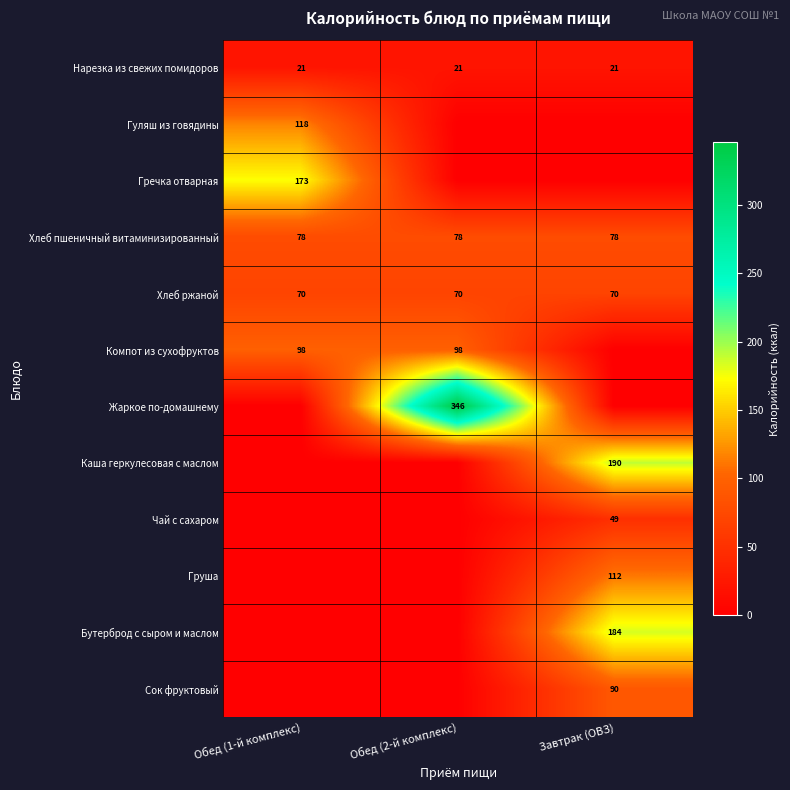

The value of Хлеб ржаной at Завтрак (ОВЗ) is 99. True or false?

False